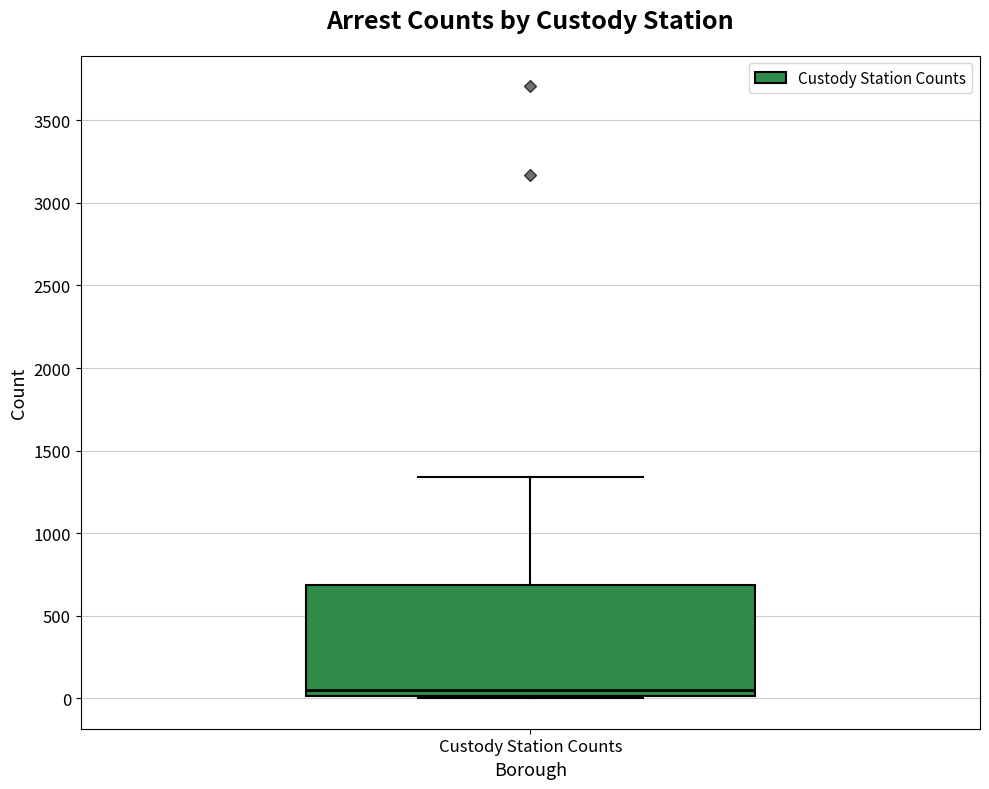

Transcribe this box plot: give where the median line is, the range the box spans, and where the two whiskers end, as read against the y-axis. The values are not printed on the chart, so give them approximately, as read against the axis.

median 50, box 0 to 700, whiskers 0 to 1350